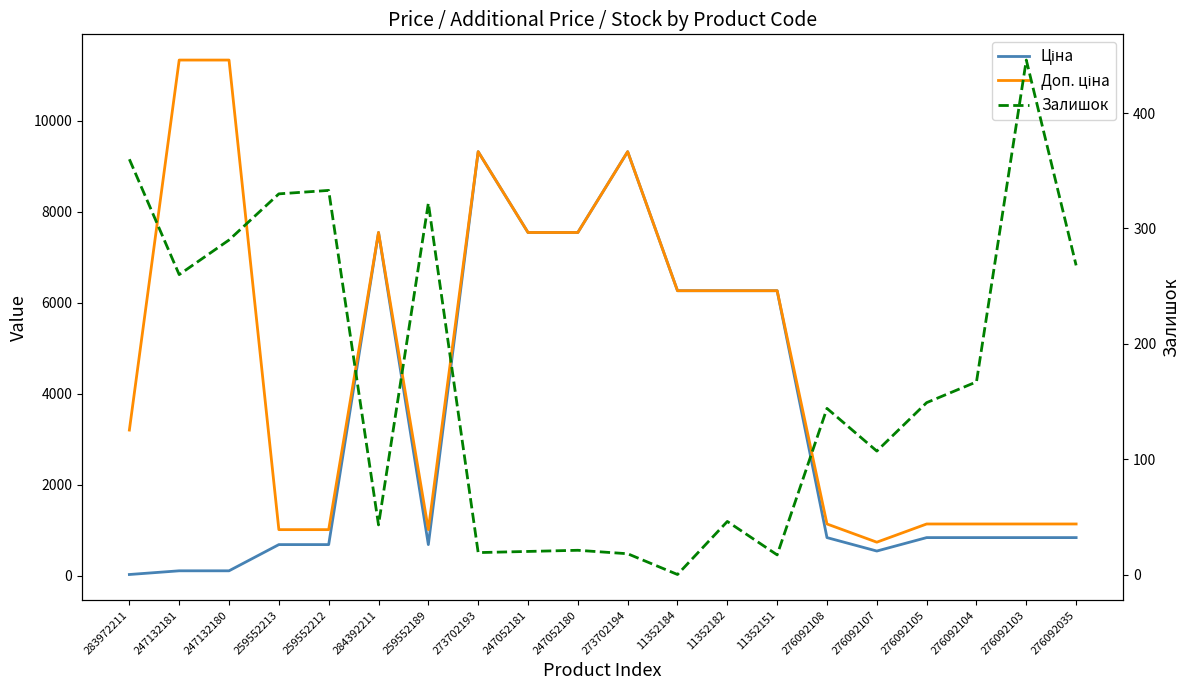

Is the value of Доп. ціна at 273702194 greater than the value of Залишок at 276092103?

Yes